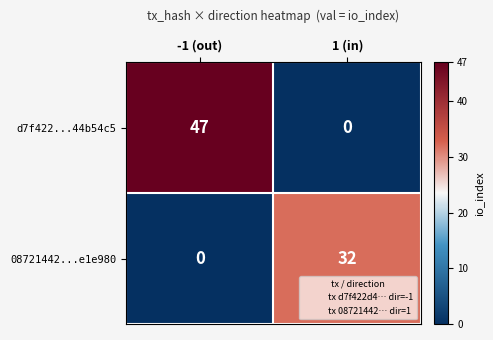

What is the average value of the d7f422...44b54c5 series?

24